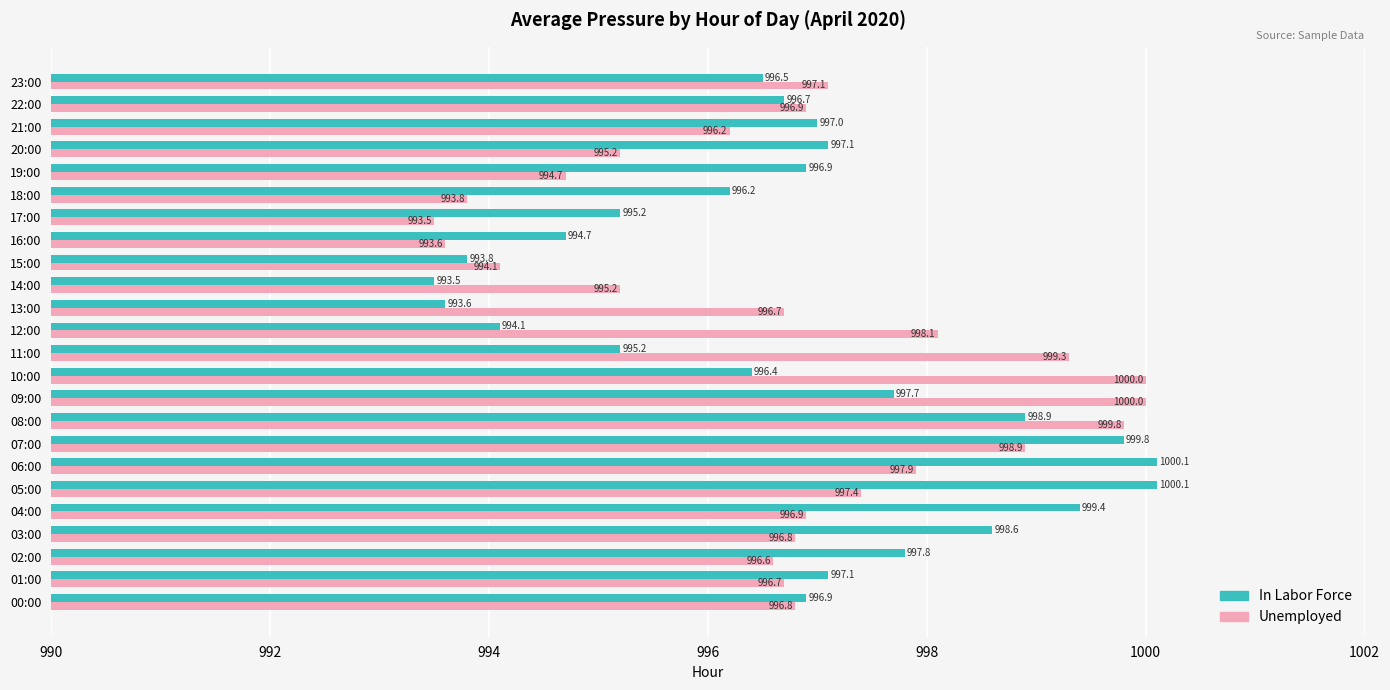

How many categories are shown in the chart?

24